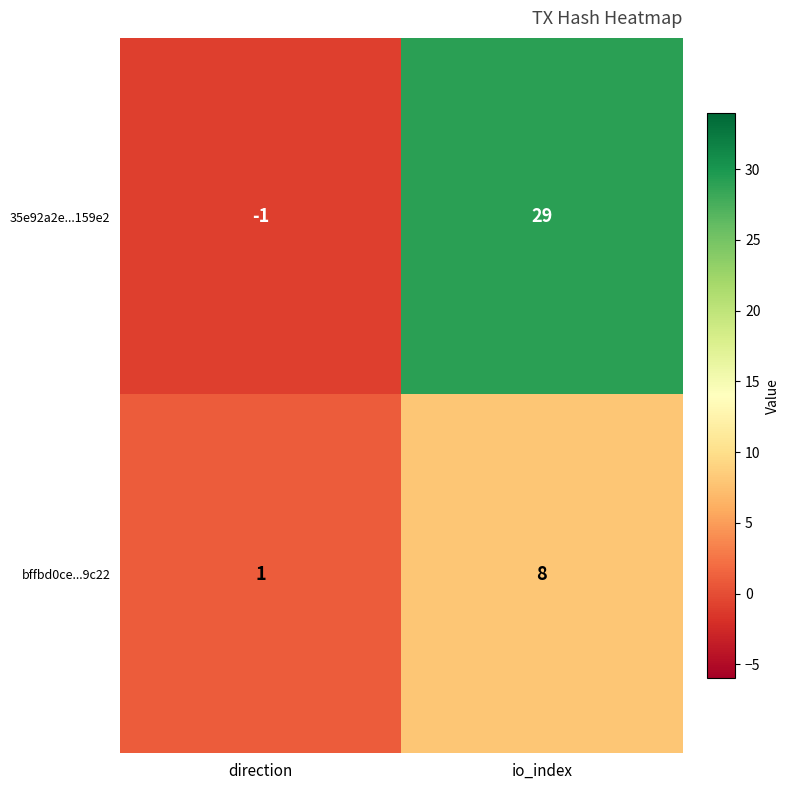

Reading right to left, what are all the values shown in this chart?

35e92a2e...159e2: io_index=29	direction=-1
bffbd0ce...9c22: io_index=8	direction=1